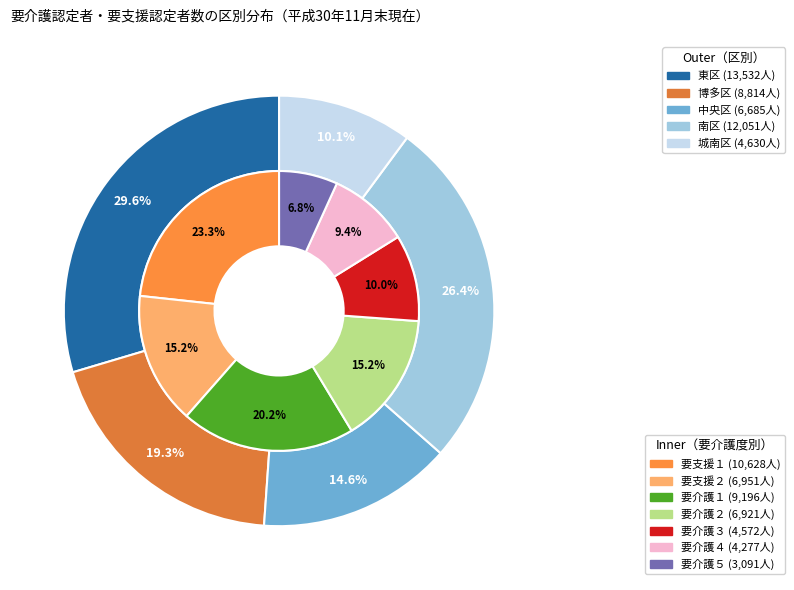

Is it true that 城南区 is 11% of the pie?

False